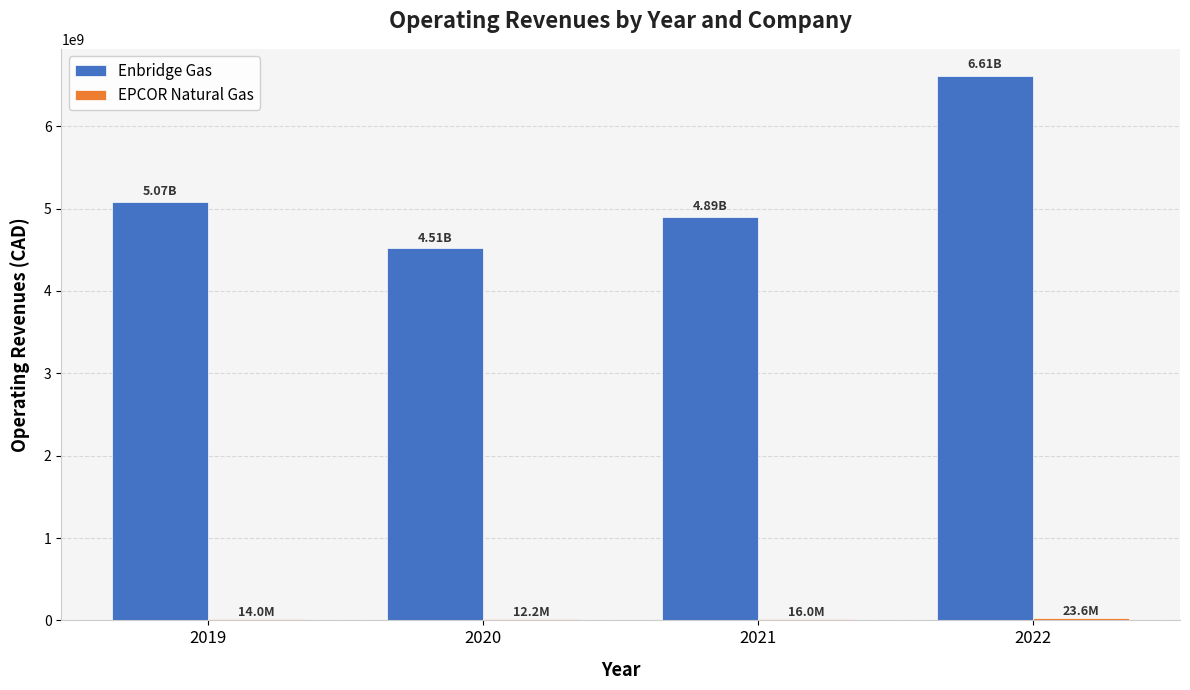

What is the sum of all Enbridge Gas values?

21090372833.0